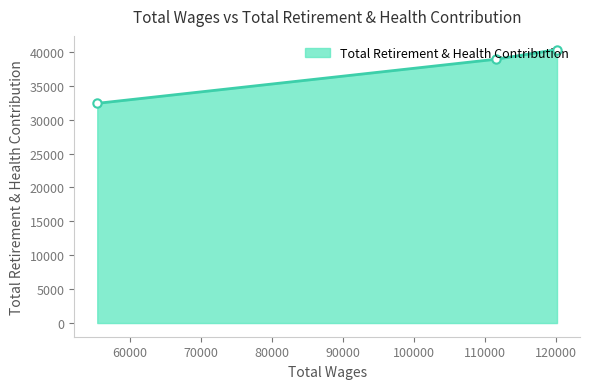

What is the sum of all values?

111672